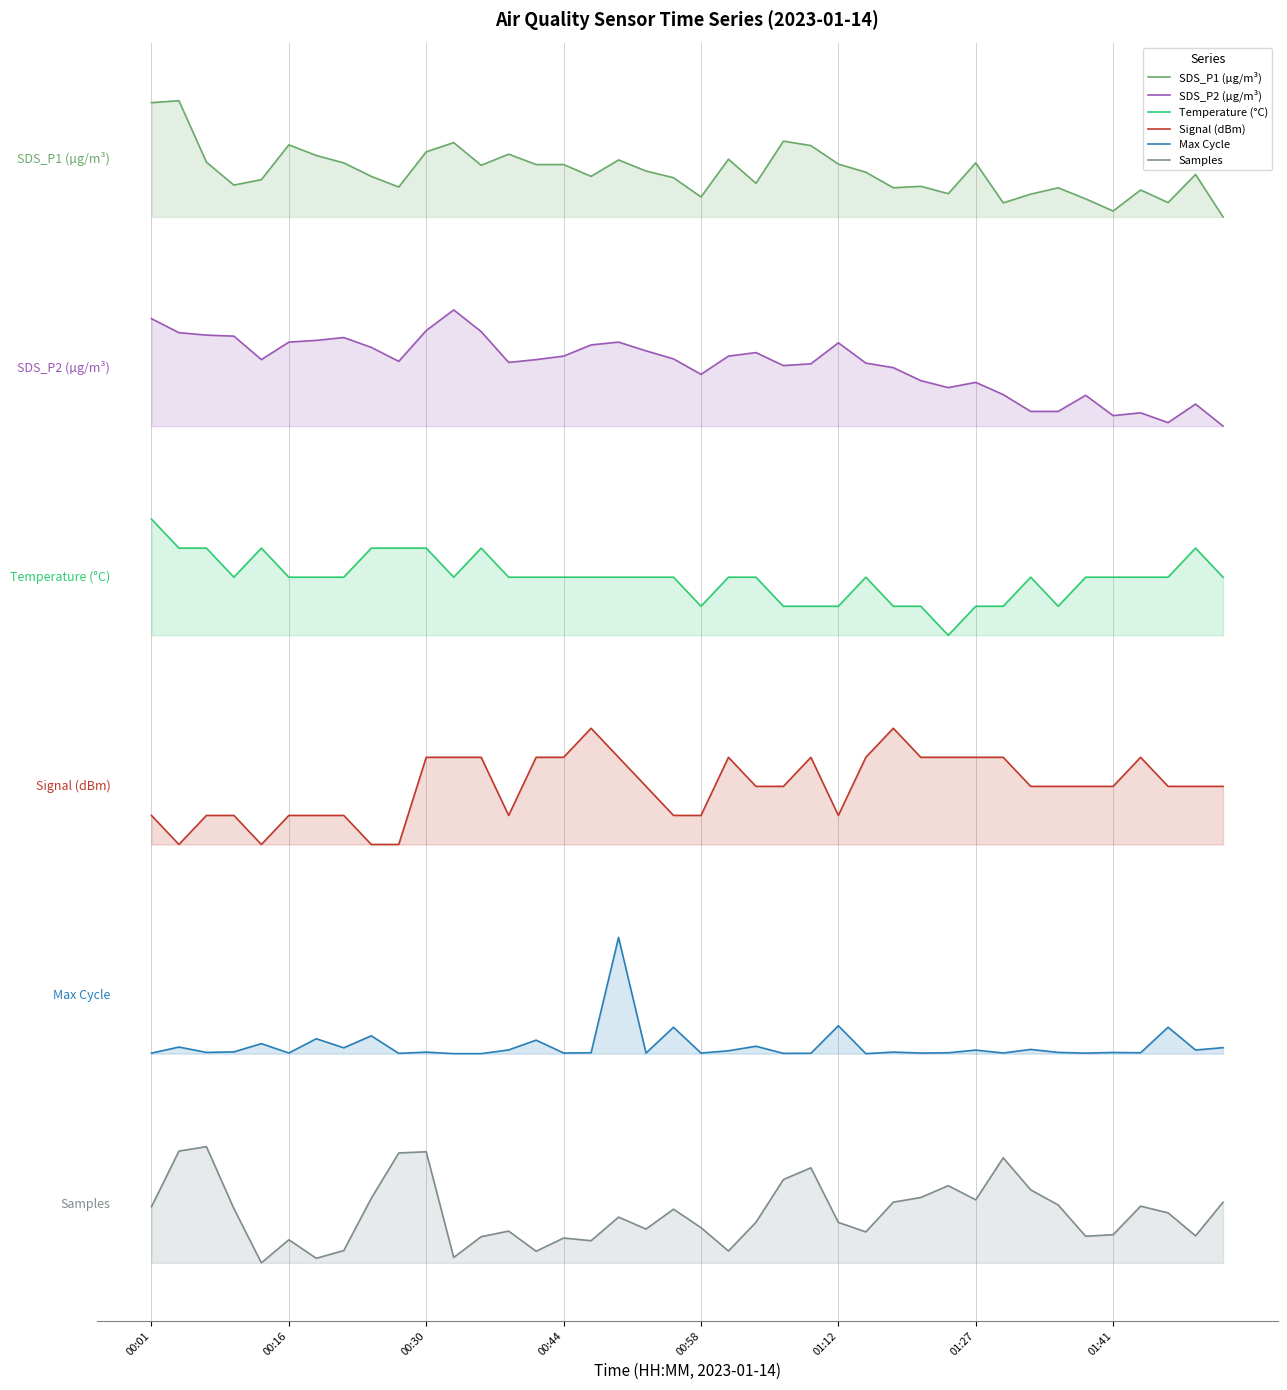

At 00:01, list the series in order from smallest to largest.

Samples, Max Cycle, Signal (dBm), Temperature (°C), SDS_P2 (µg/m³), SDS_P1 (µg/m³)